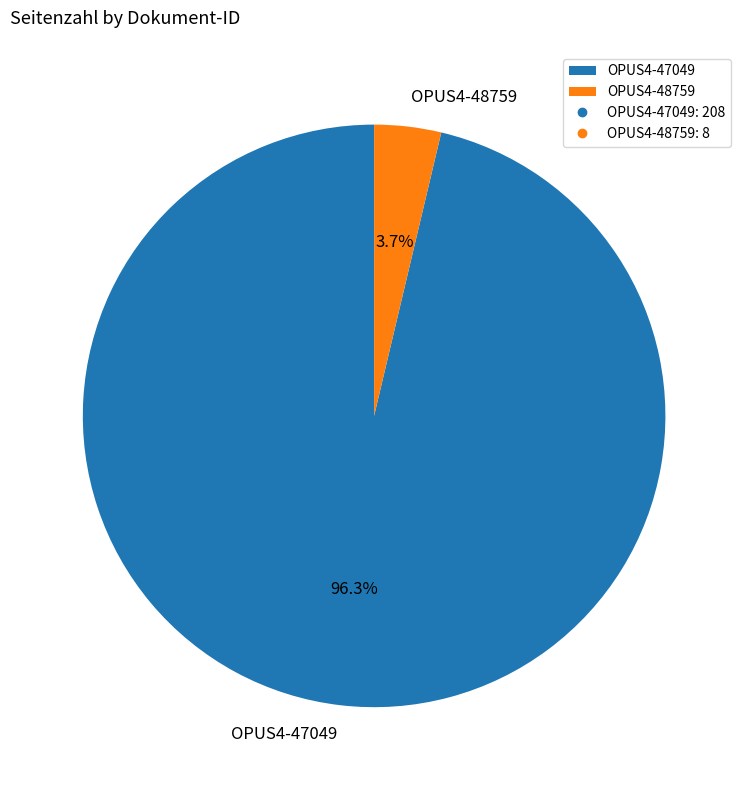

Rank the categories by value from highest to lowest.

OPUS4-47049, OPUS4-48759